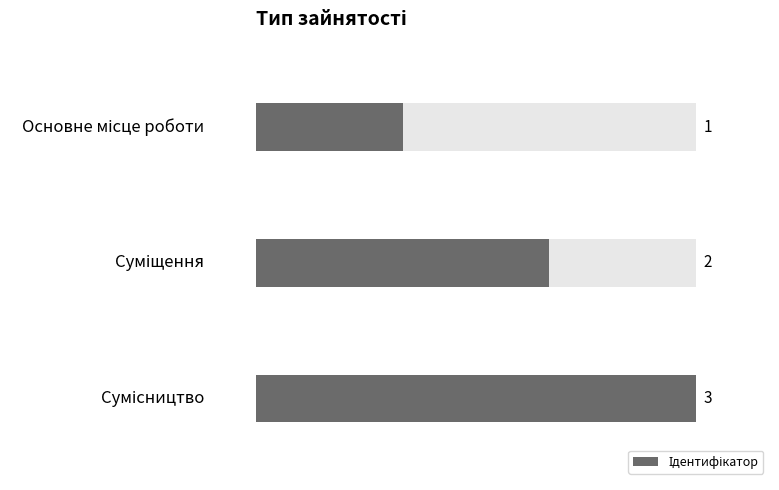

Count the values in the range 1 to 3.

3